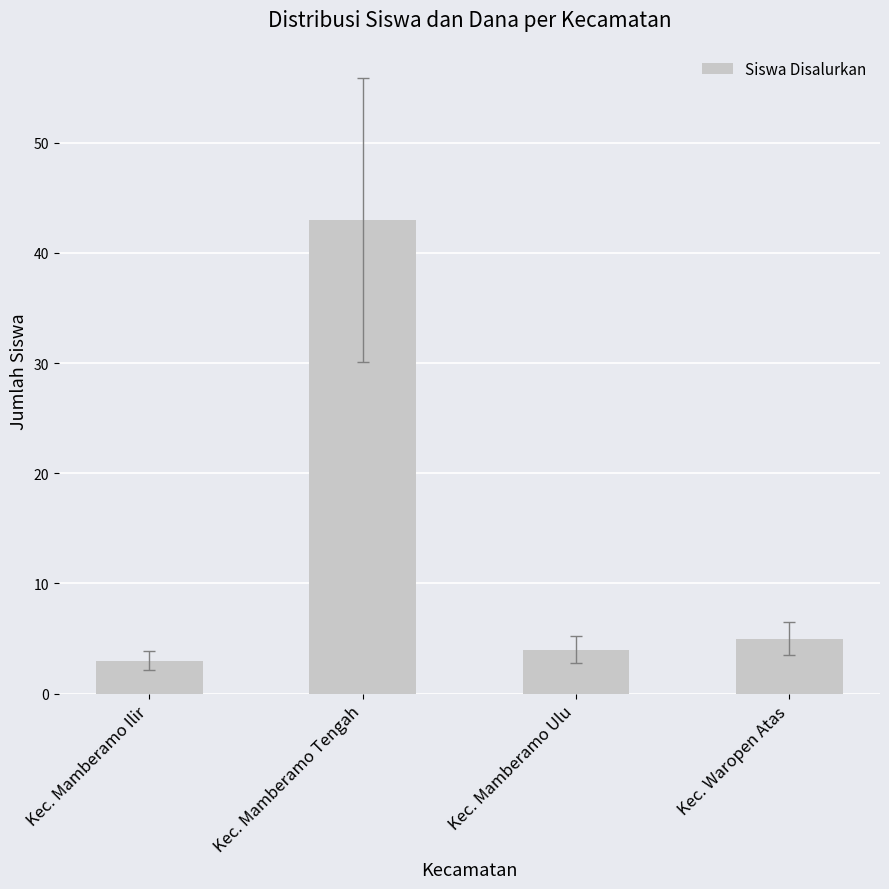

Rank the categories by value from lowest to highest.

Kec. Mamberamo Ilir, Kec. Mamberamo Ulu, Kec. Waropen Atas, Kec. Mamberamo Tengah